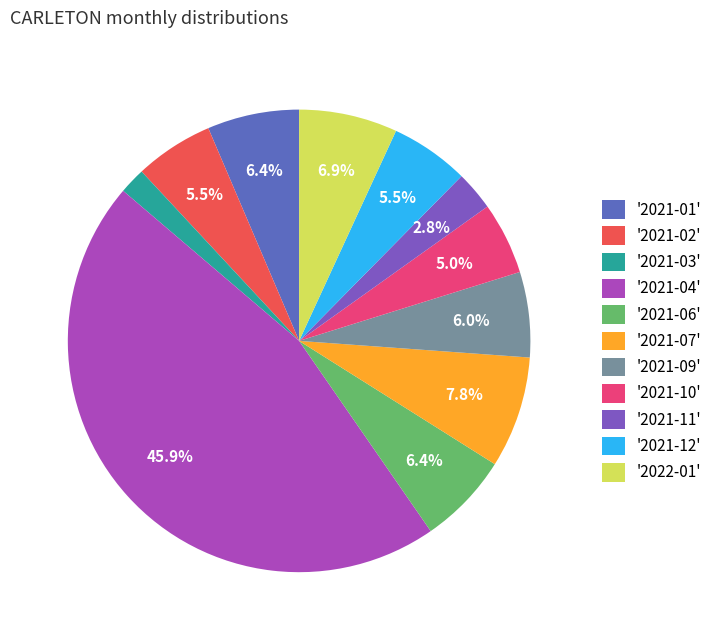

How many slices are in this pie chart?

11